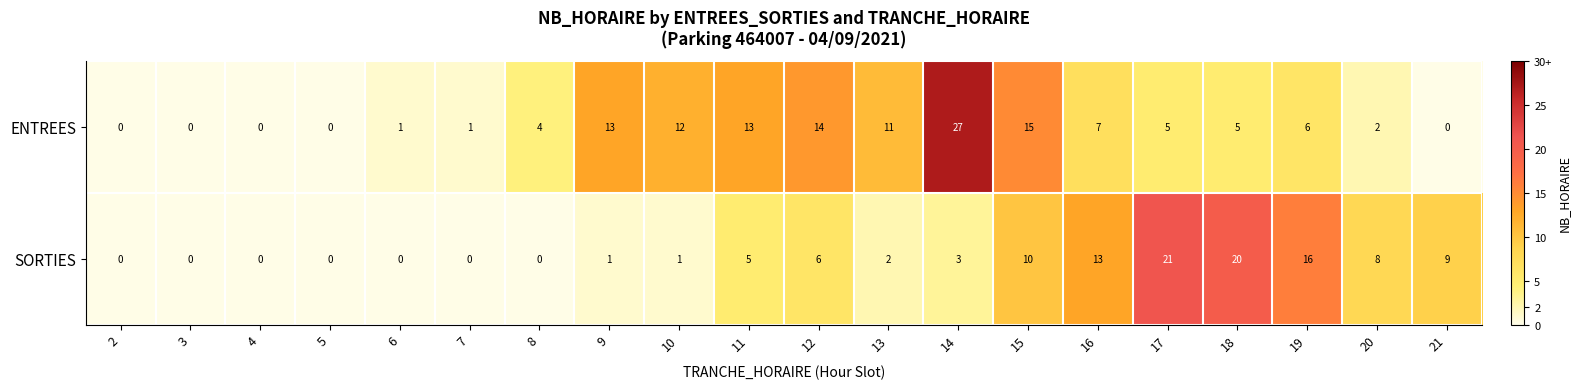

Which series changed the most between 2 and 8?

ENTREES